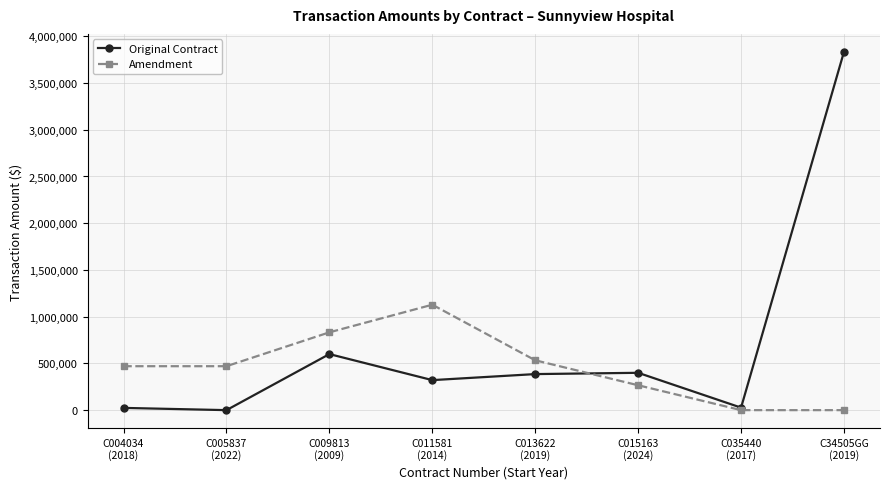

In Amendment, how many points are higher than both neighbors (excluding endpoints)?

1